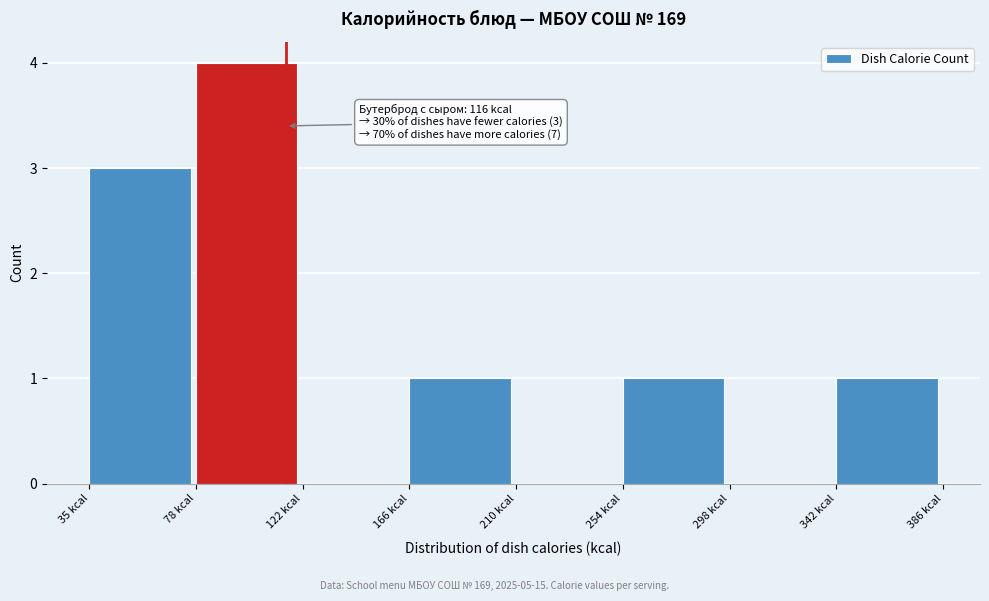

Which range on the x-axis has the tallest bar?

80 to 125